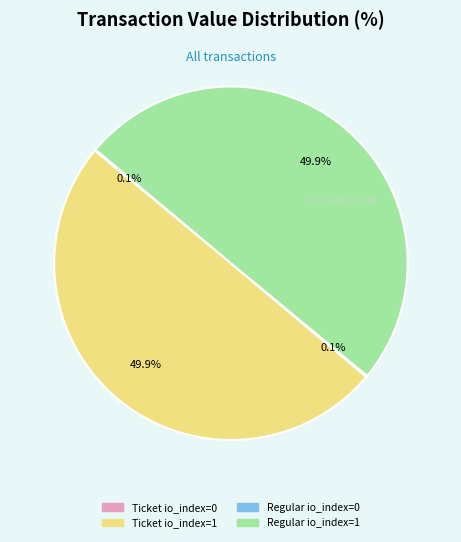

To the nearest percent, what is the difference between the Ticket io_index=1 and Ticket io_index=0 slice percentages?

50%